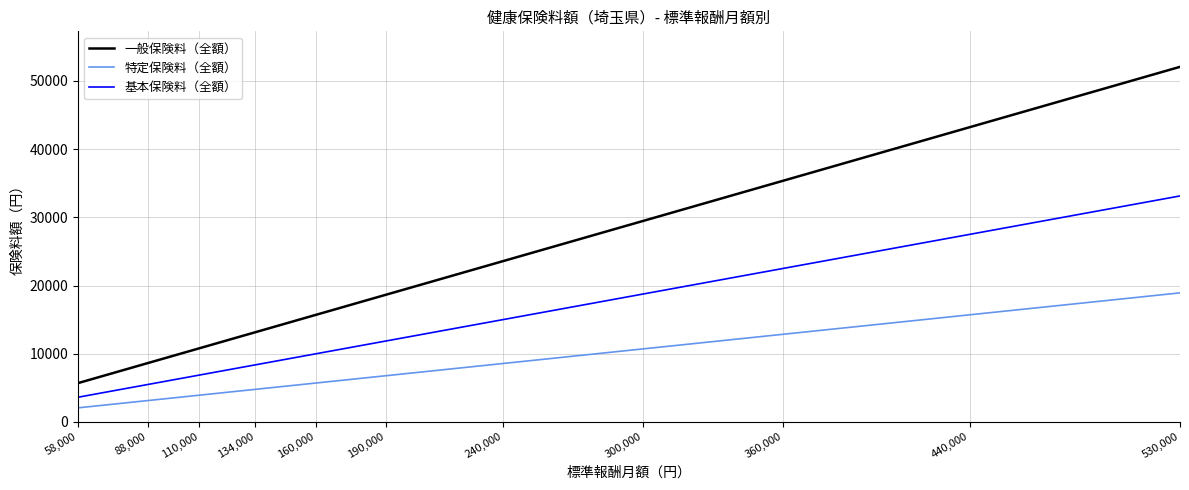

Rank the series by their average value, from highest to lowest.

一般保険料（全額）, 基本保険料（全額）, 特定保険料（全額）